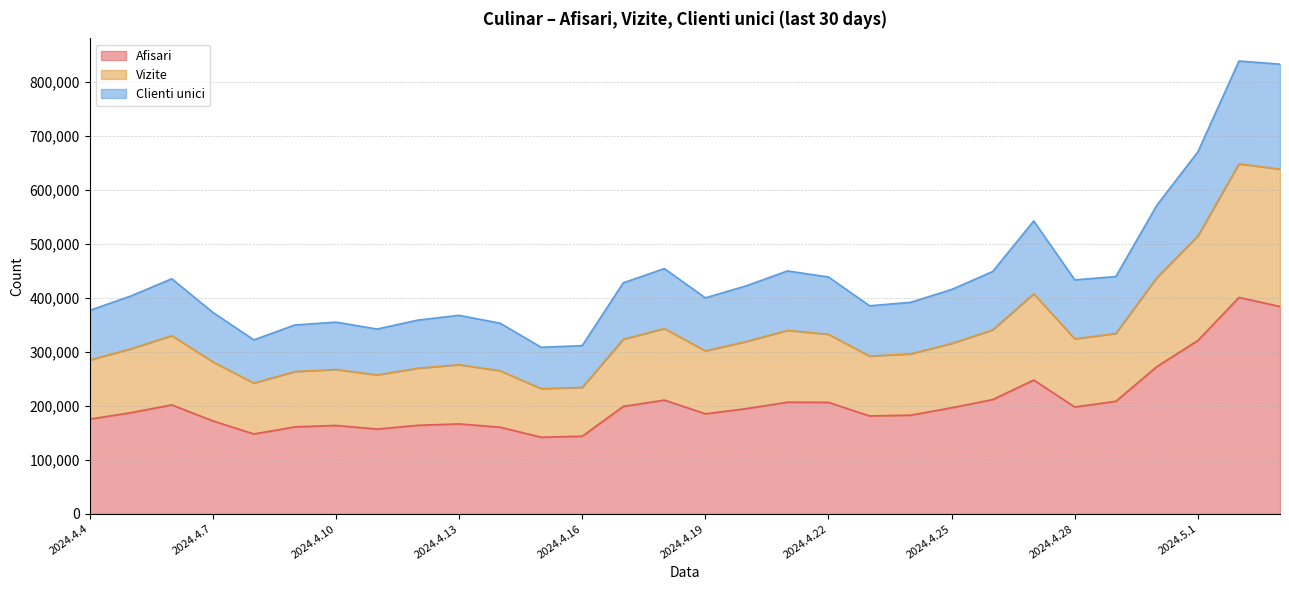

How many interior local valleys does the Vizite series have?

6